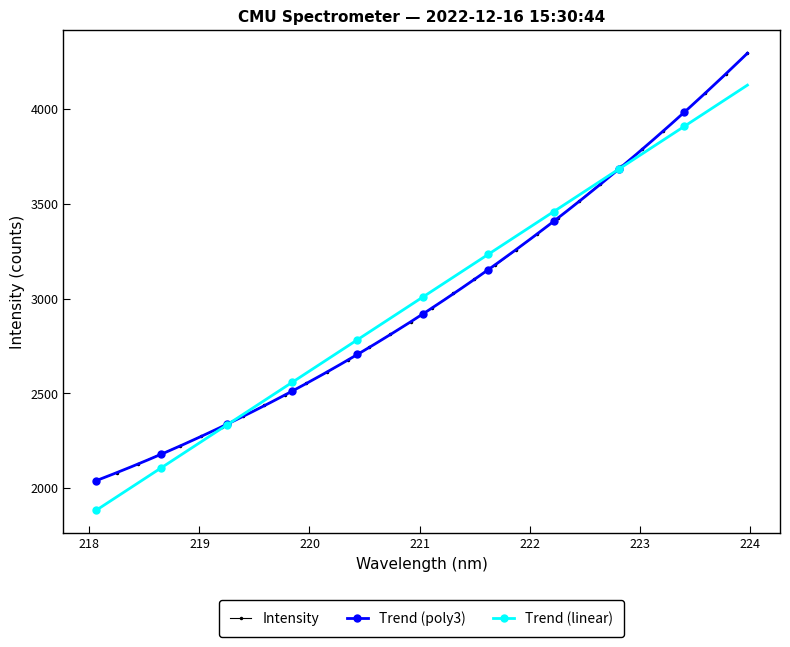

What is the value of the Intensity point at the 14th from the left?

2743.4